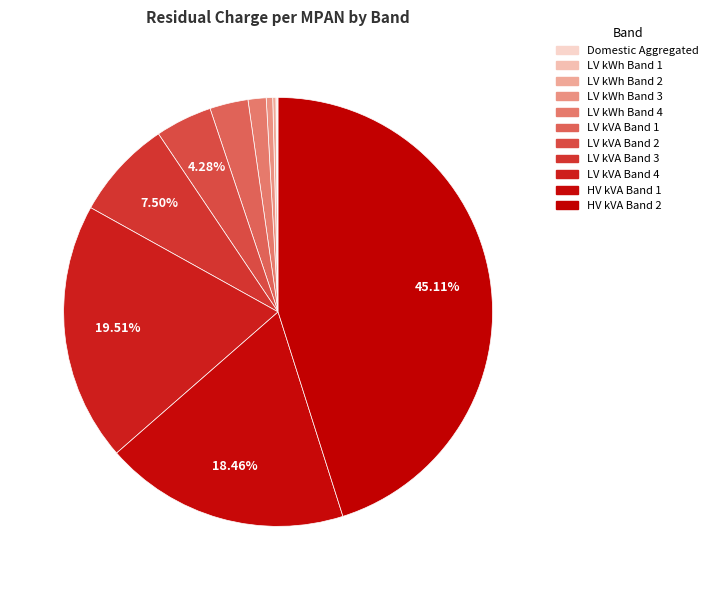

Between LV kWh Band 1 and LV kWh Band 2, which is larger?

LV kWh Band 2